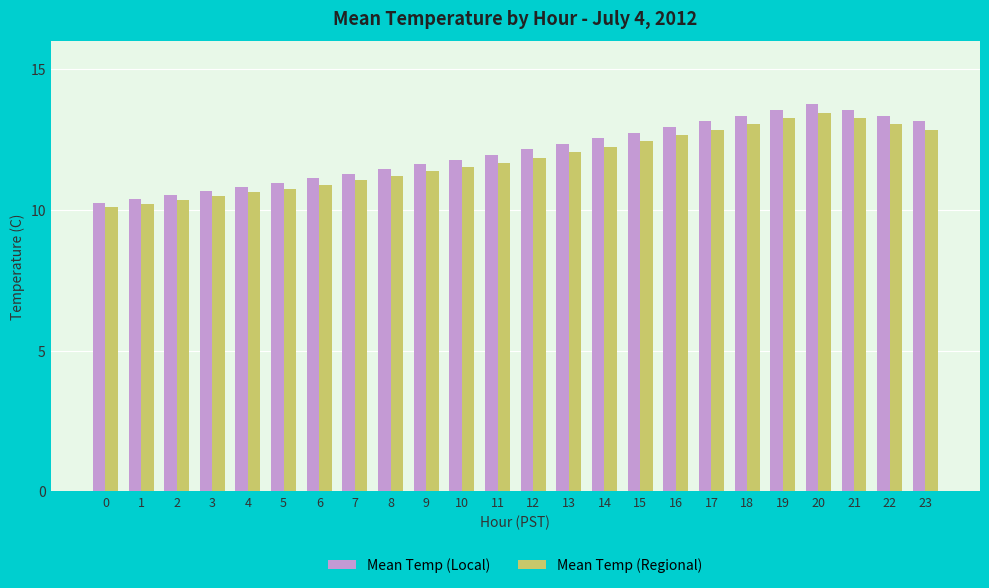

List the series in order of their overall mean, highest first.

Mean Temp (Local), Mean Temp (Regional)